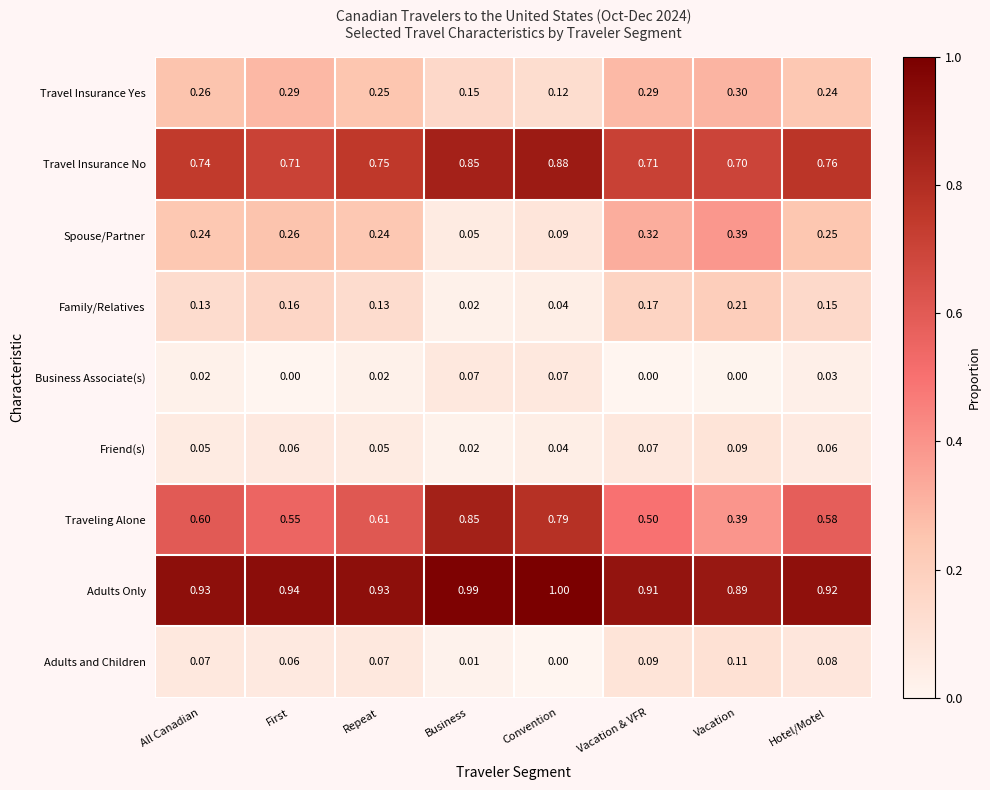

At which label is Traveling Alone closest to 0?

Vacation